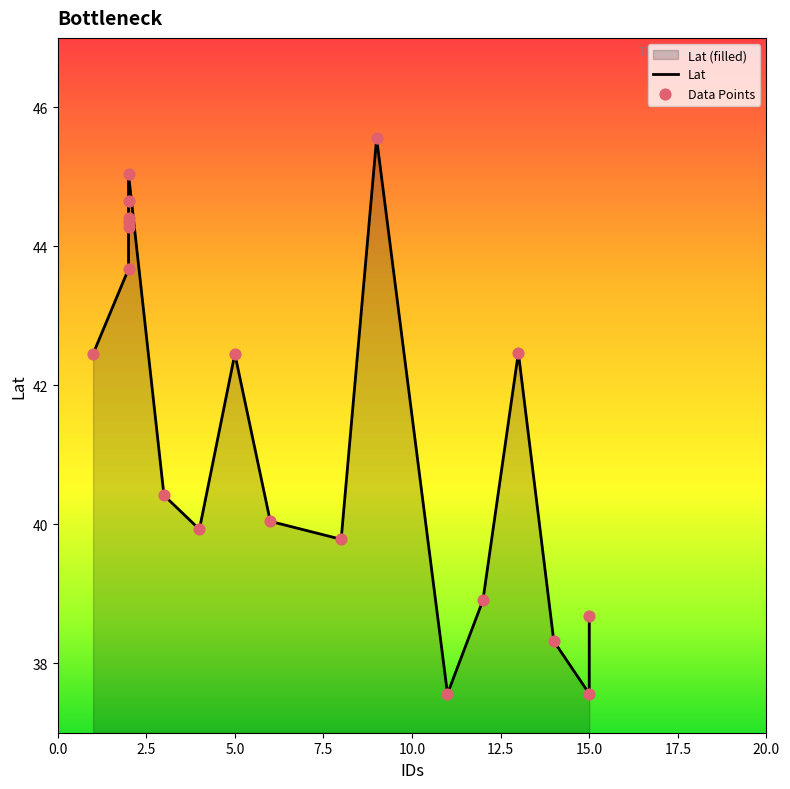

Which has a higher value, 11 or 4?

4